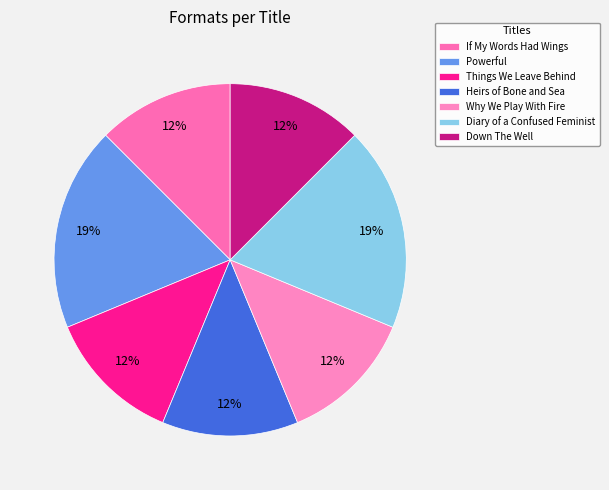

Rank the categories by value from lowest to highest.

If My Words Had Wings, Things We Leave Behind, Heirs of Bone and Sea, Why We Play With Fire, Down The Well, Powerful, Diary of a Confused Feminist